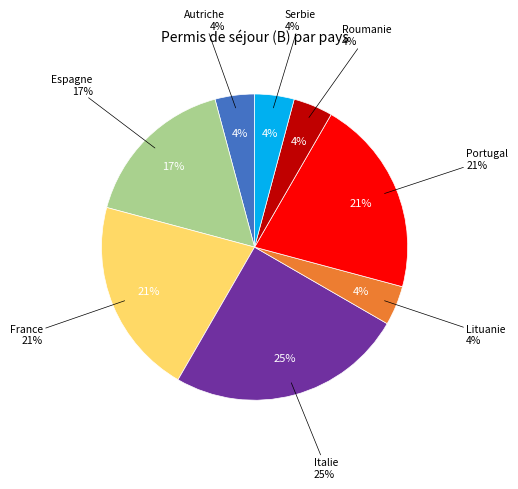

Which category has the biggest portion of the pie?

Italie